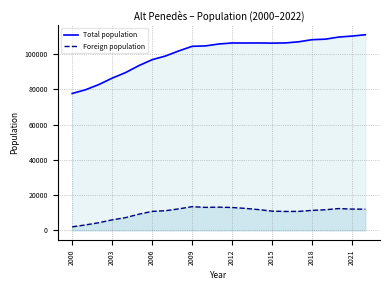

True or false: Foreign population and Total population cross at least once.

False